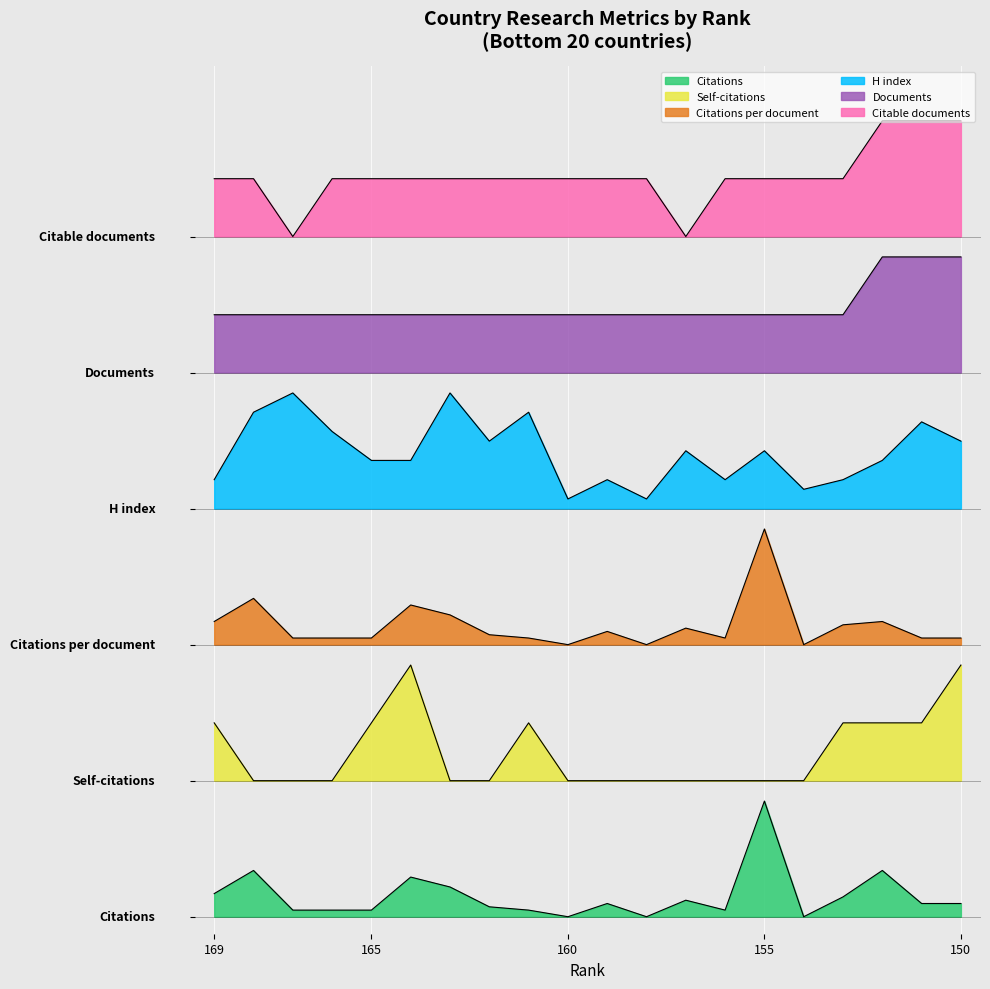

Which series has the largest range (max minus min)?

Citations